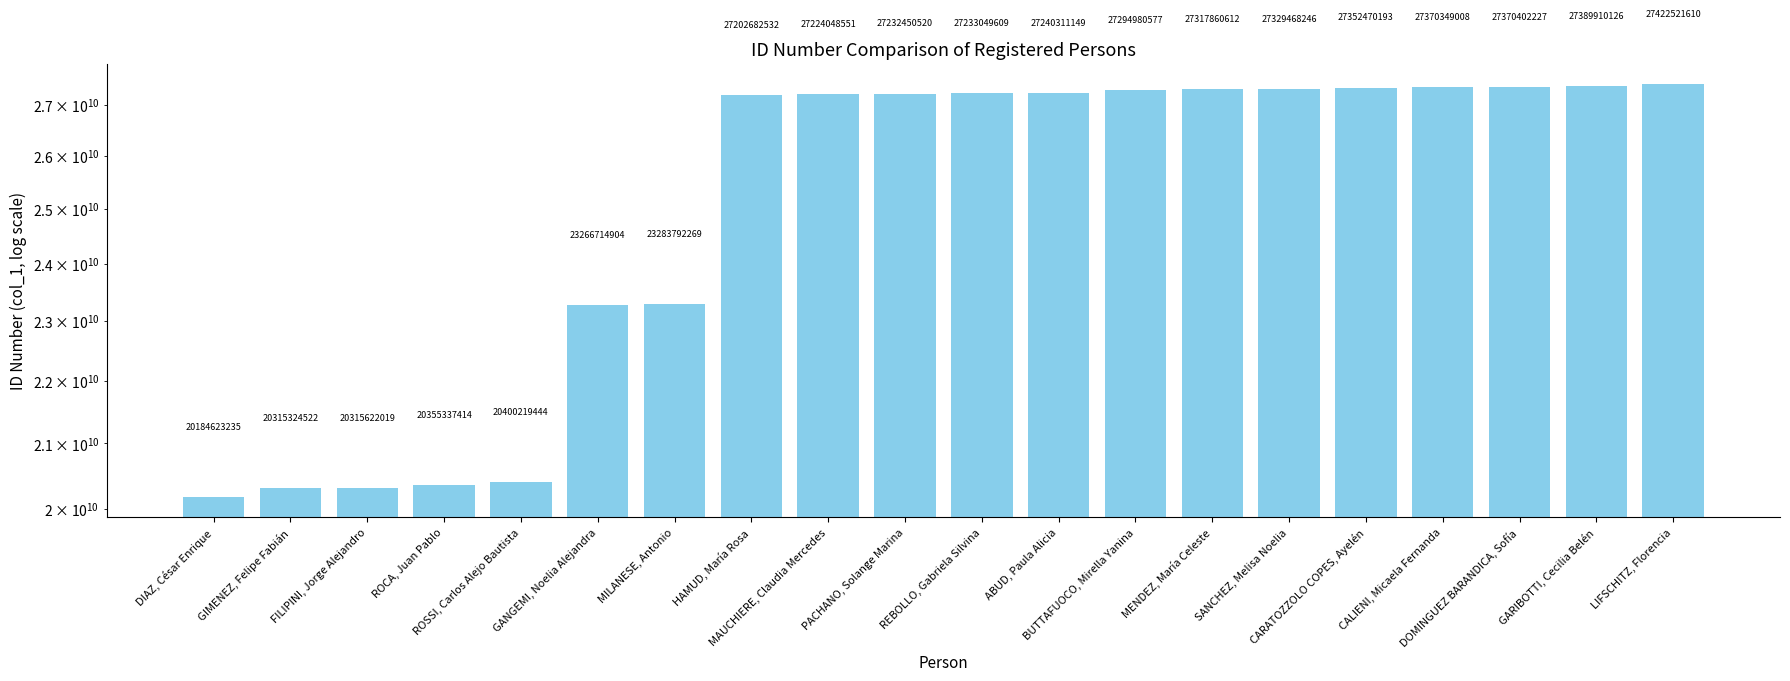

Reading right to left, what are all the values shown in this chart?

LIFSCHITZ, Florencia=27422521610	GARIBOTTI, Cecilia Belén=27389910126	DOMINGUEZ BARANDICA, Sofía=27370402227	CALIENI, Micaela Fernanda=27370349008	CARATOZZOLO COPES, Ayelén=27352470193	SANCHEZ, Melisa Noelia=27329468246	MENDEZ, María Celeste=27317860612	BUTTAFUOCO, Mirella Yanina=27294980577	ABUD, Paula Alicia=27240311149	REBOLLO, Gabriela Silvina=27233049609	PACHANO, Solange Marina=27232450520	MAUCHIERE, Claudia Mercedes=27224048551	HAMUD, María Rosa=27202682532	MILANESE, Antonio=23283792269	GANGEMI, Noelia Alejandra=23266714904	ROSSI, Carlos Alejo Bautista=20400219444	ROCA, Juan Pablo=20355337414	FILIPINI, Jorge Alejandro=20315622019	GIMENEZ, Felipe Fabián=20315324522	DIAZ, César Enrique=20184623235